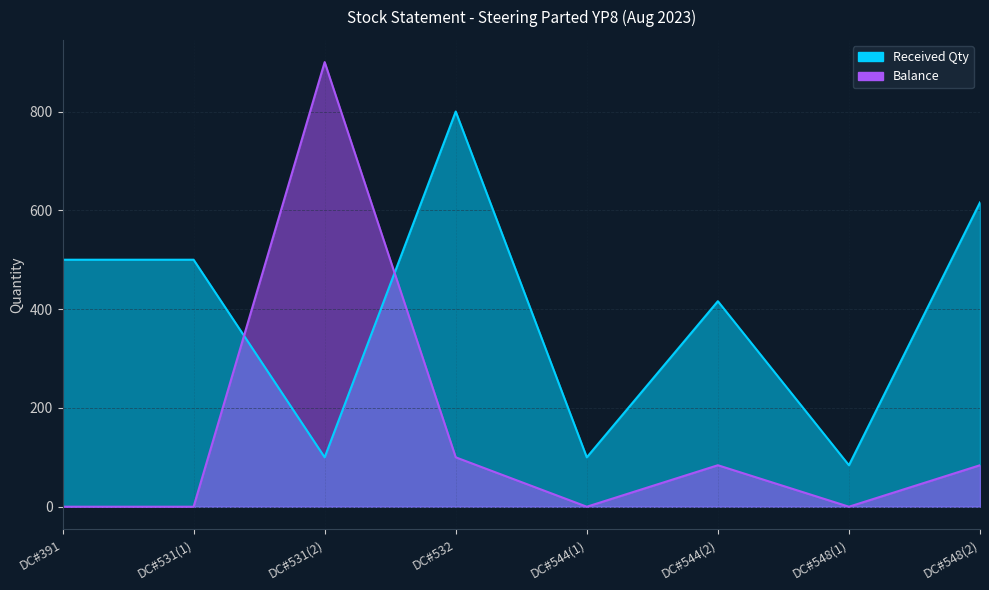

What is the greatest value displayed?

900